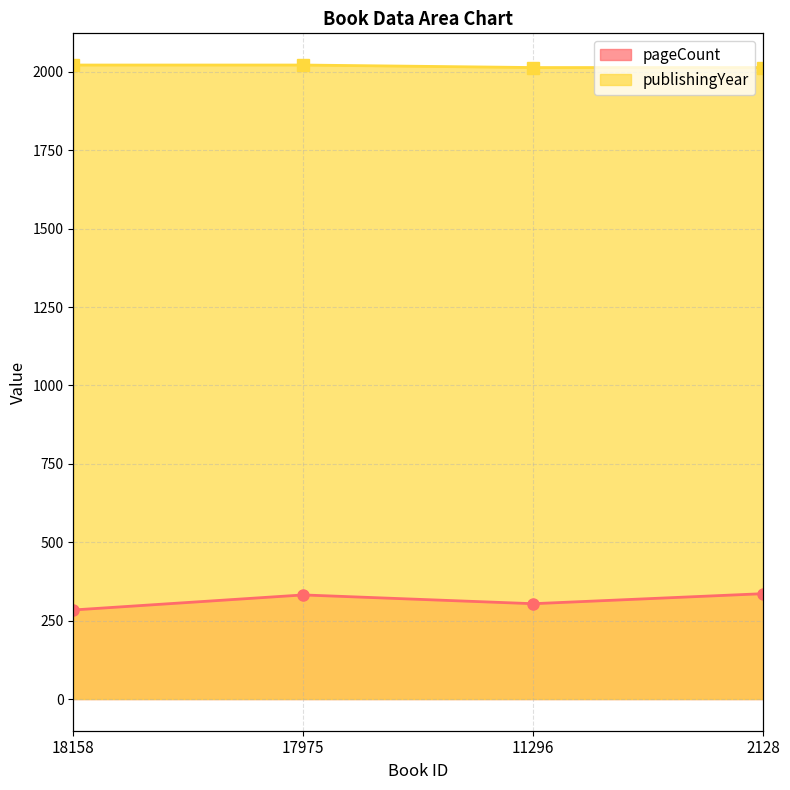

Reading right to left, list all the values displayed in this chart.

pageCount: 2128=336	11296=304	17975=332	18158=284
publishingYear: 2128=2014	11296=2014	17975=2022	18158=2022